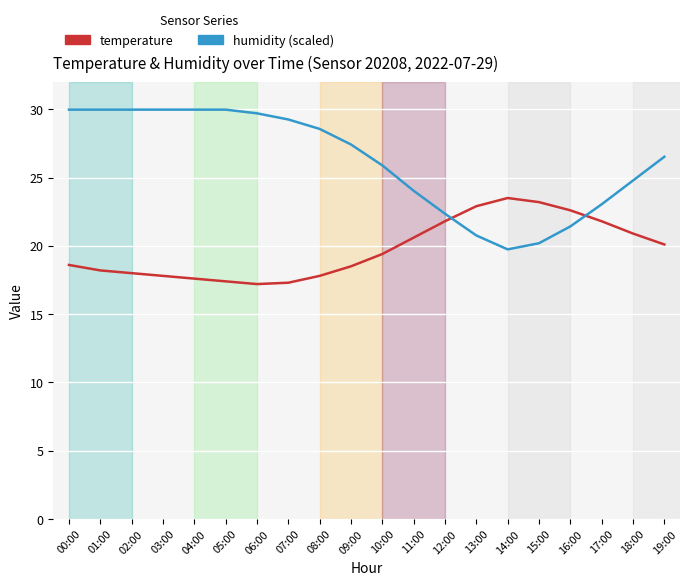

What are all the series names shown in the legend?

temperature, humidity (scaled)